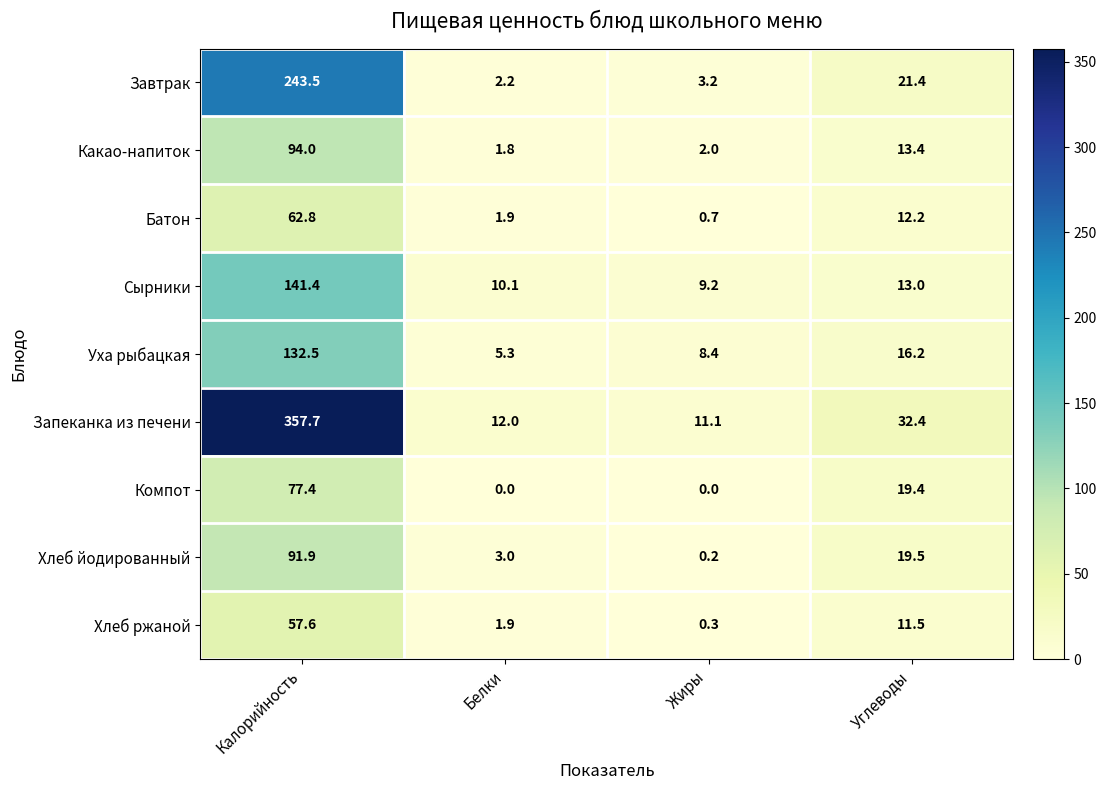

What is the highest value of the Компот series?

77.4